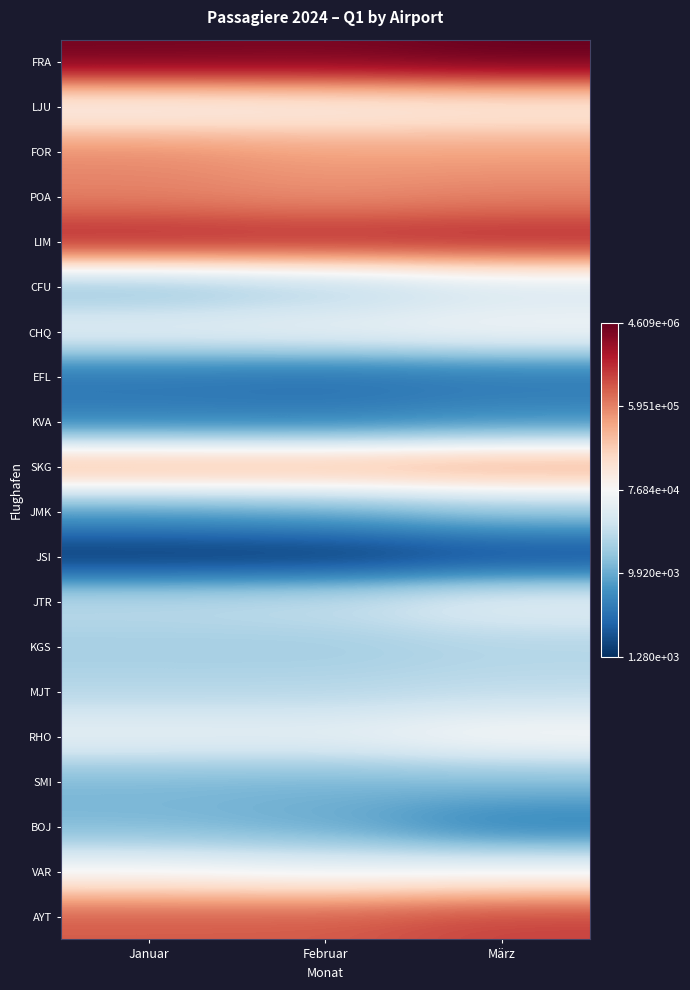

At which category is the sum across all series the highest?

März